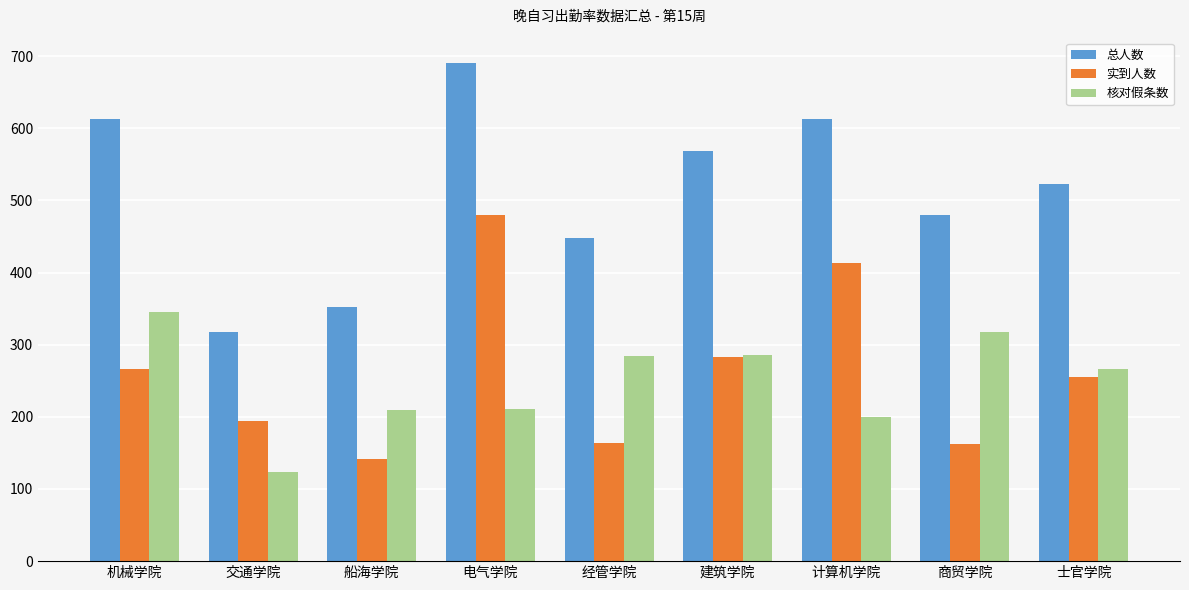

What is the value of the 实到人数 bar at the 6th from the left?

283